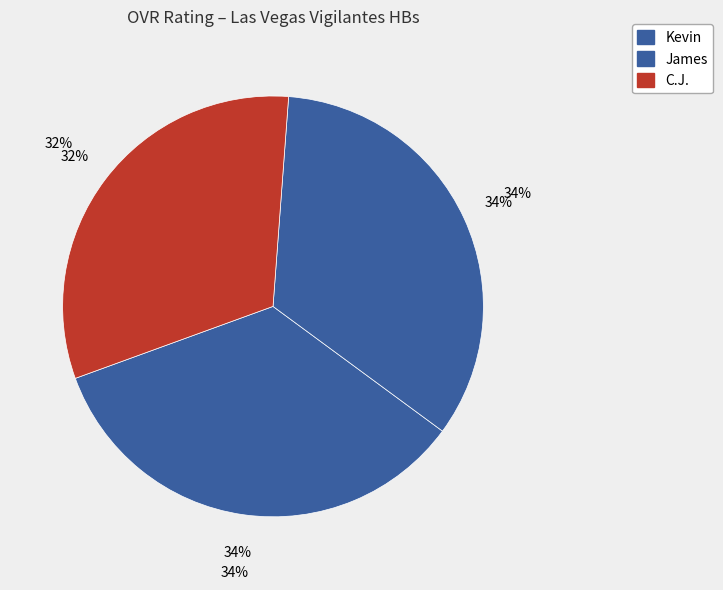

To the nearest percent, what percentage of the pie is C.J.?

32%